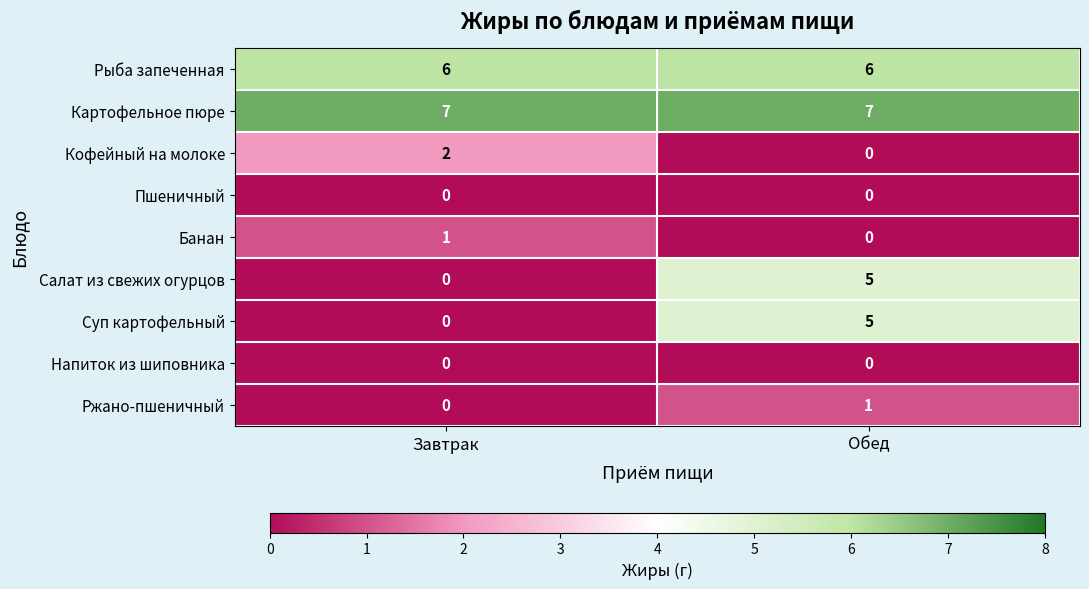

Reading left to right, list all the values displayed in this chart.

Рыба запеченная: 6	6
Картофельное пюре: 7	7
Кофейный на молоке: 2	0
Пшеничный: 0	0
Банан: 1	0
Салат из свежих огурцов: 0	5
Суп картофельный: 0	5
Напиток из шиповника: 0	0
Ржано-пшеничный: 0	1